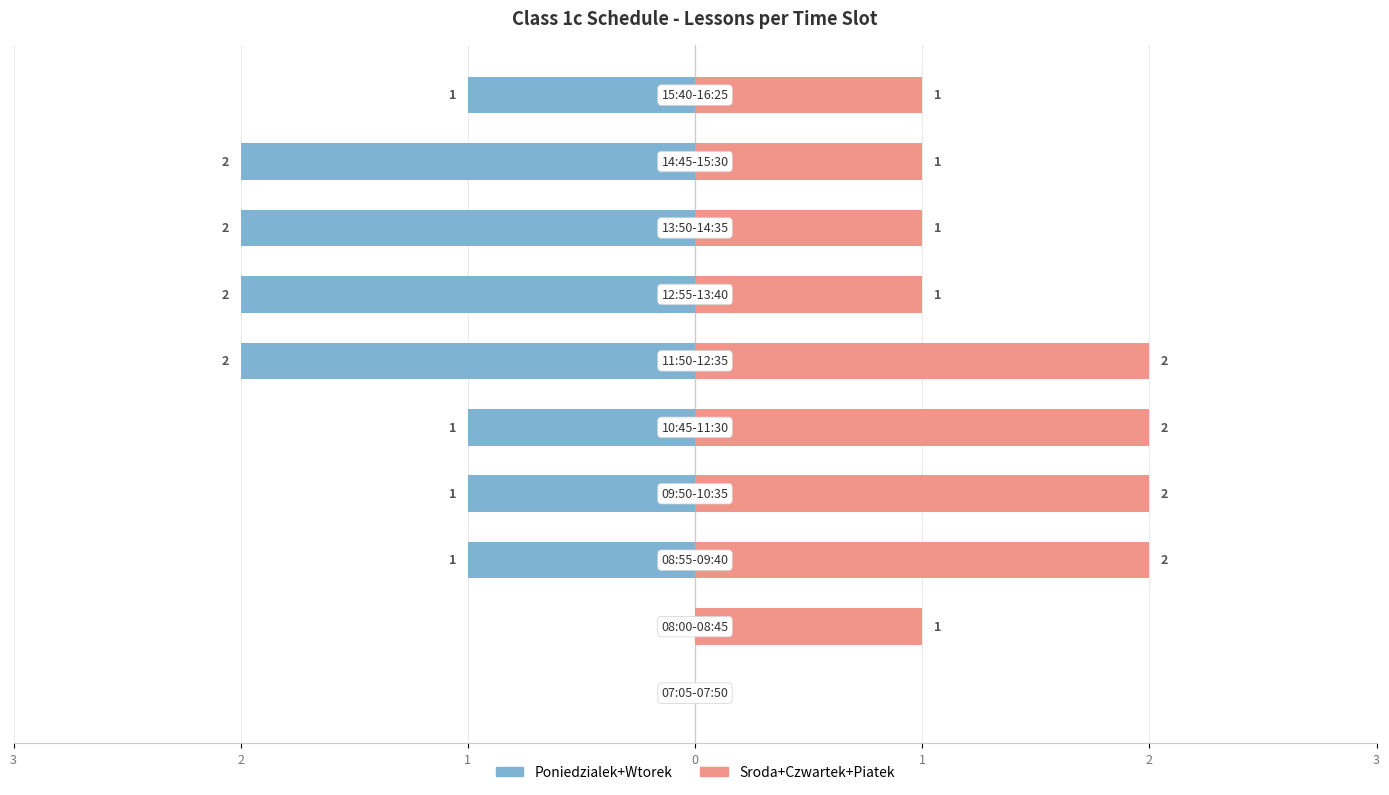

How many groups of bars are there?

10